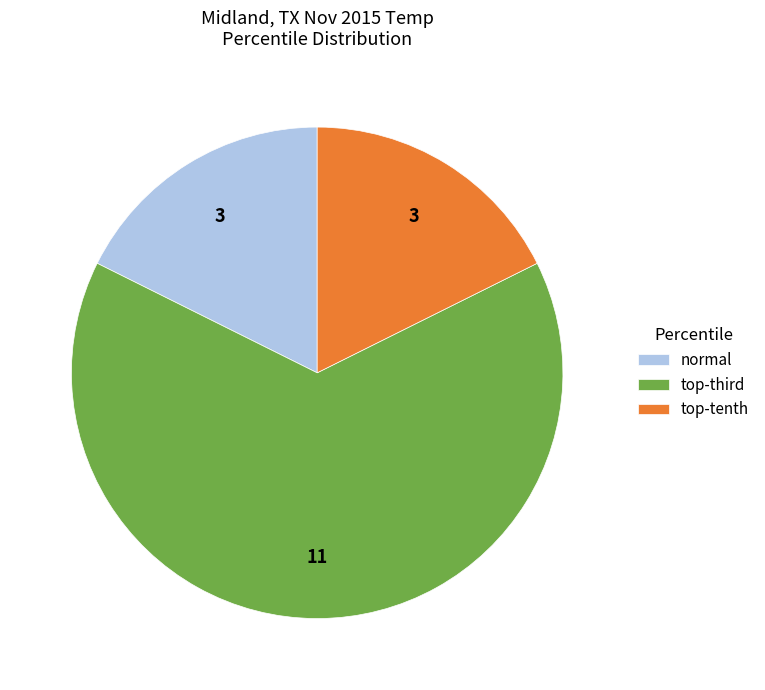

Is it true that normal is 18% of the pie?

True